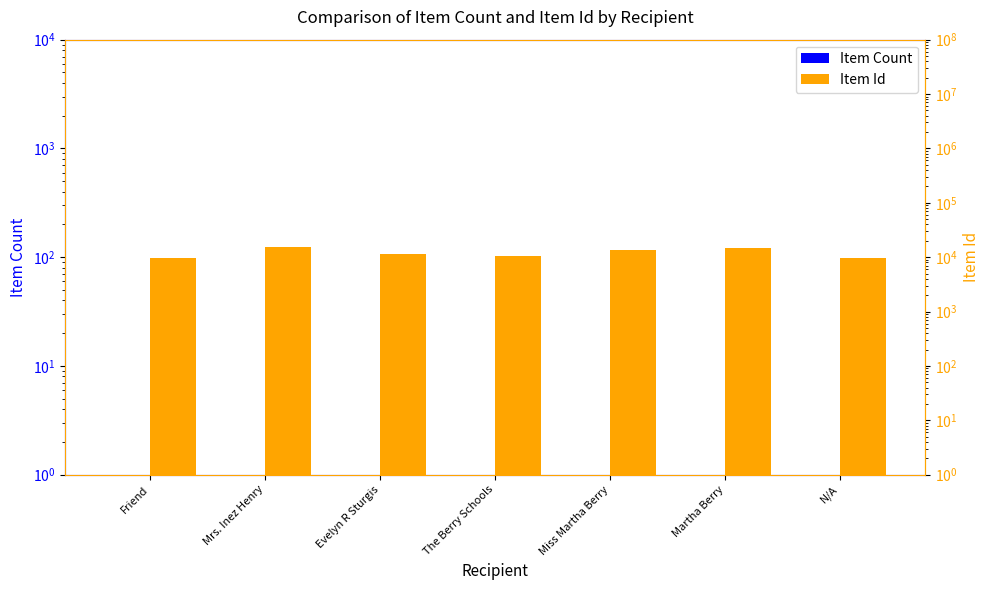

Reading left to right, what are all the values shown in this chart?

Item Count: 1	1	1	1	1	1	1
Item Id: 9618	15128	11480	10594	13260	14764	9518